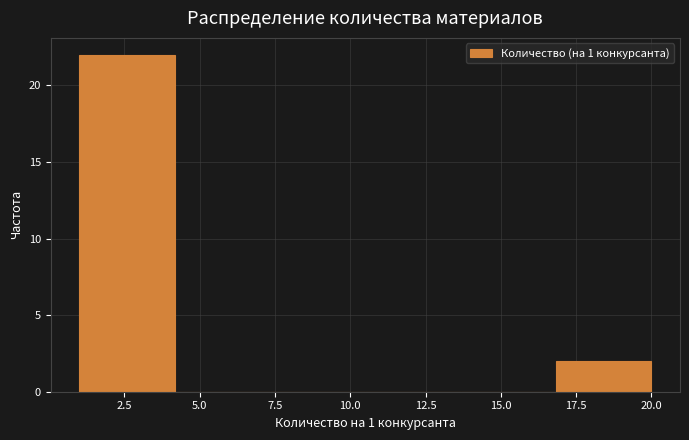

What is the height of the bar covering 17.0 to 20.0 on the x-axis? Neither the bar edges nor the heights are printed on the chart, so give them approximately, as read against the axes.

2